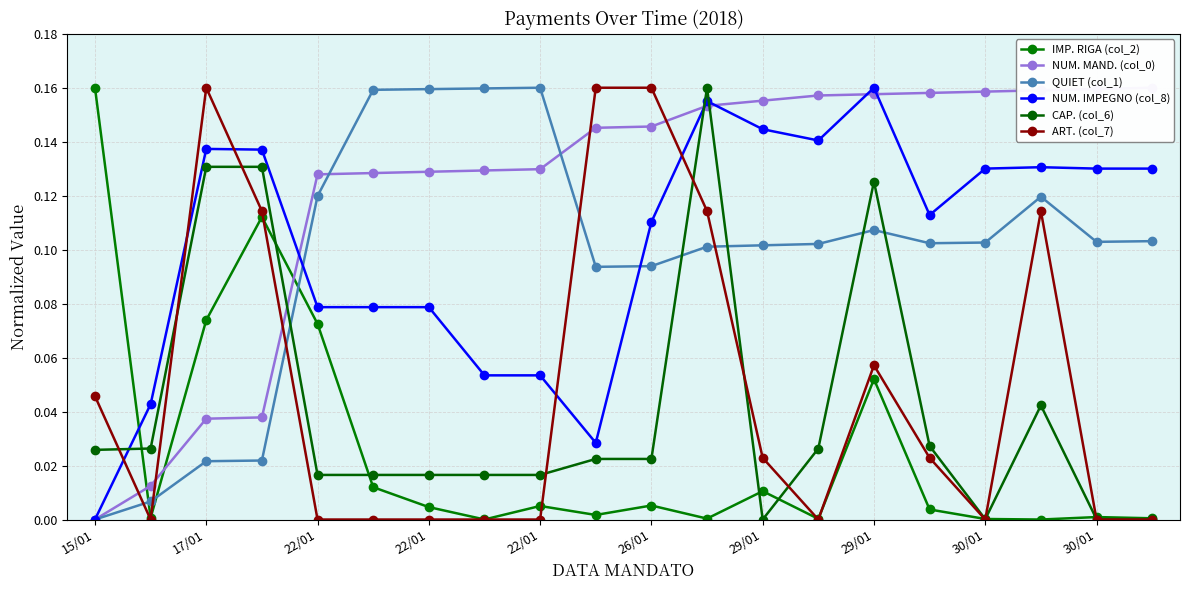

What is the value of the QUIET (col_1) point at the 7th from the left?

0.2